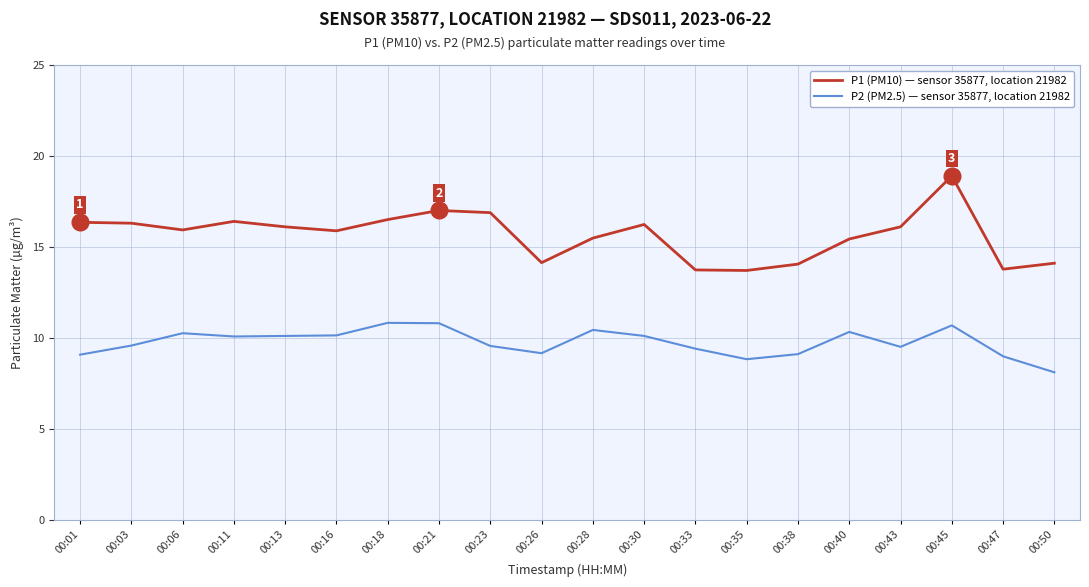

What is the difference between the P1 (PM10) — sensor 35877, location 21982 values at 00:06 and 00:35?

2.2